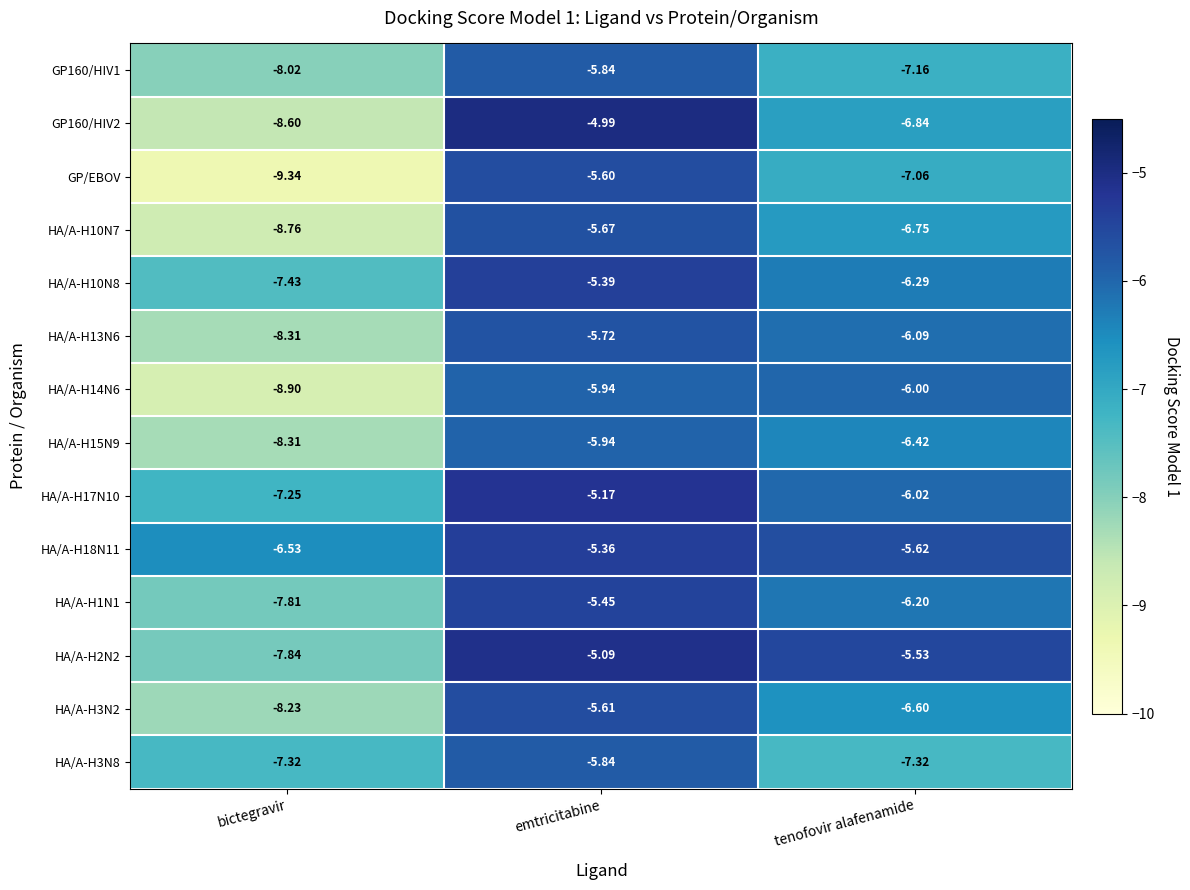

What is the spread (max minus min) of values at tenofovir alafenamide?

1.8